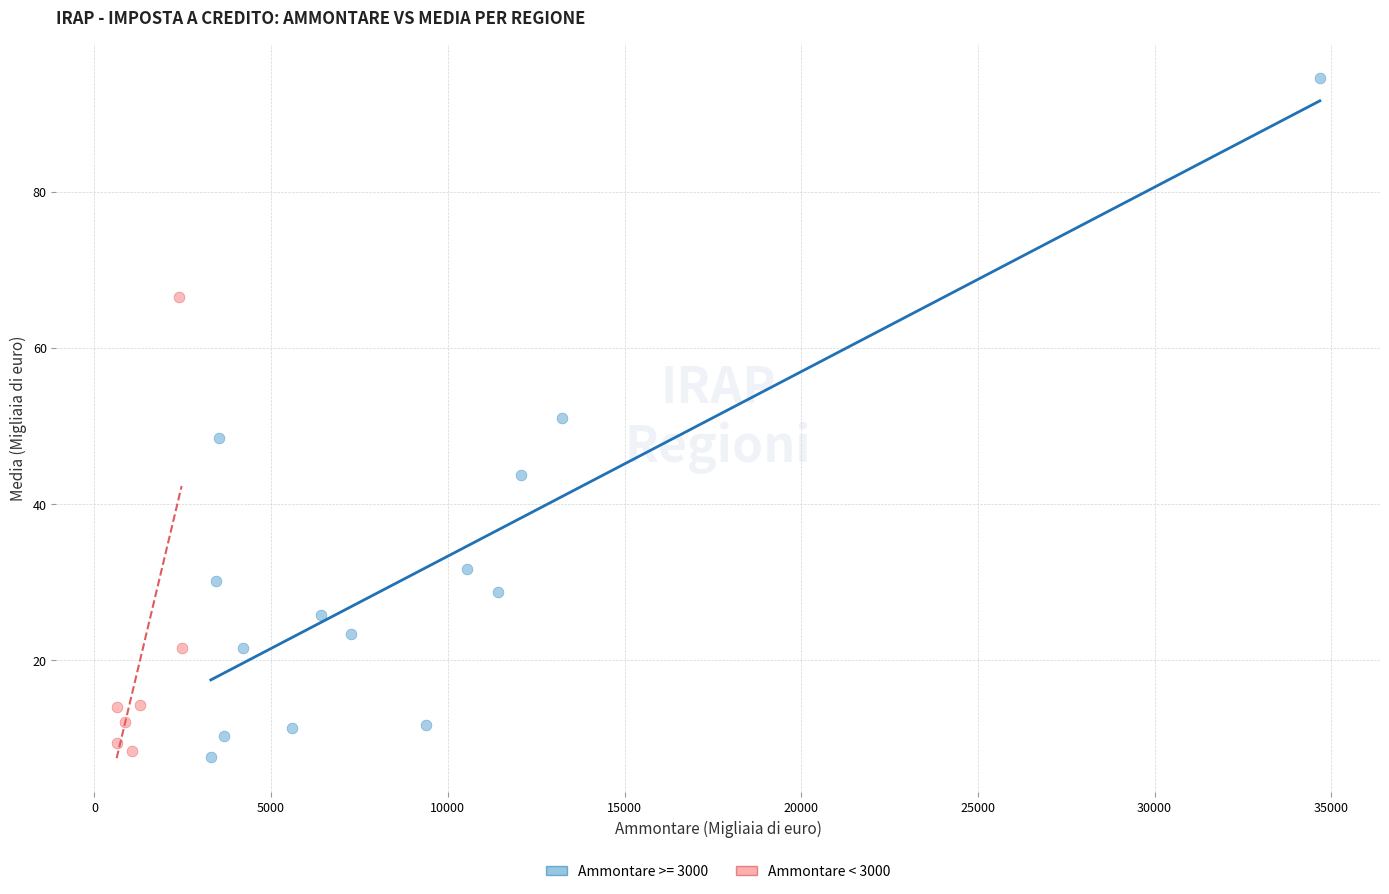

Which series contains the highest Y value?

Ammontare >= 3000